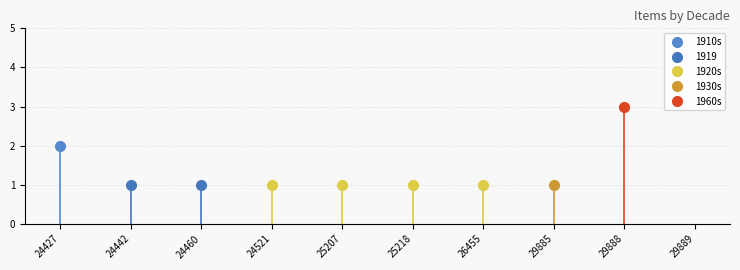

How many values in 1919 are above zero?

2